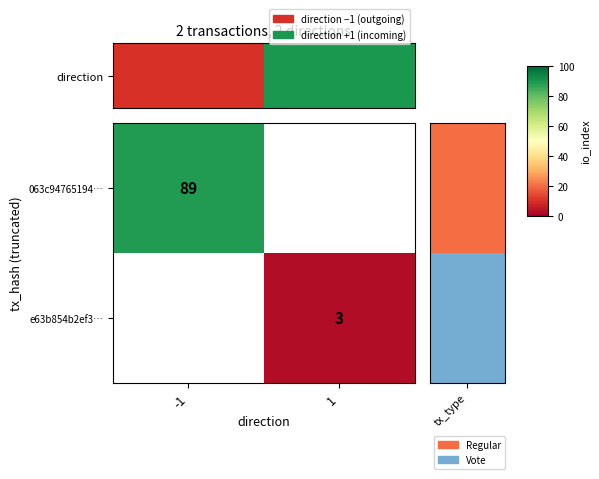

True or false: 063c94765194… has a value of 89 at -1.

True